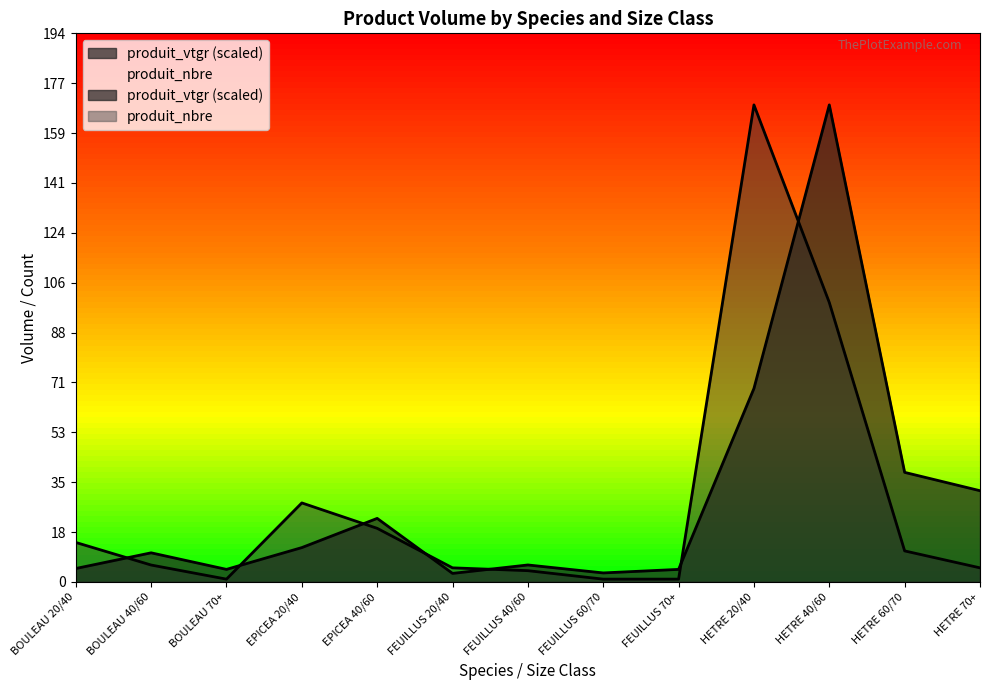

Between FEUILLUS 70+ and FEUILLUS 20/40, which is larger?

FEUILLUS 70+